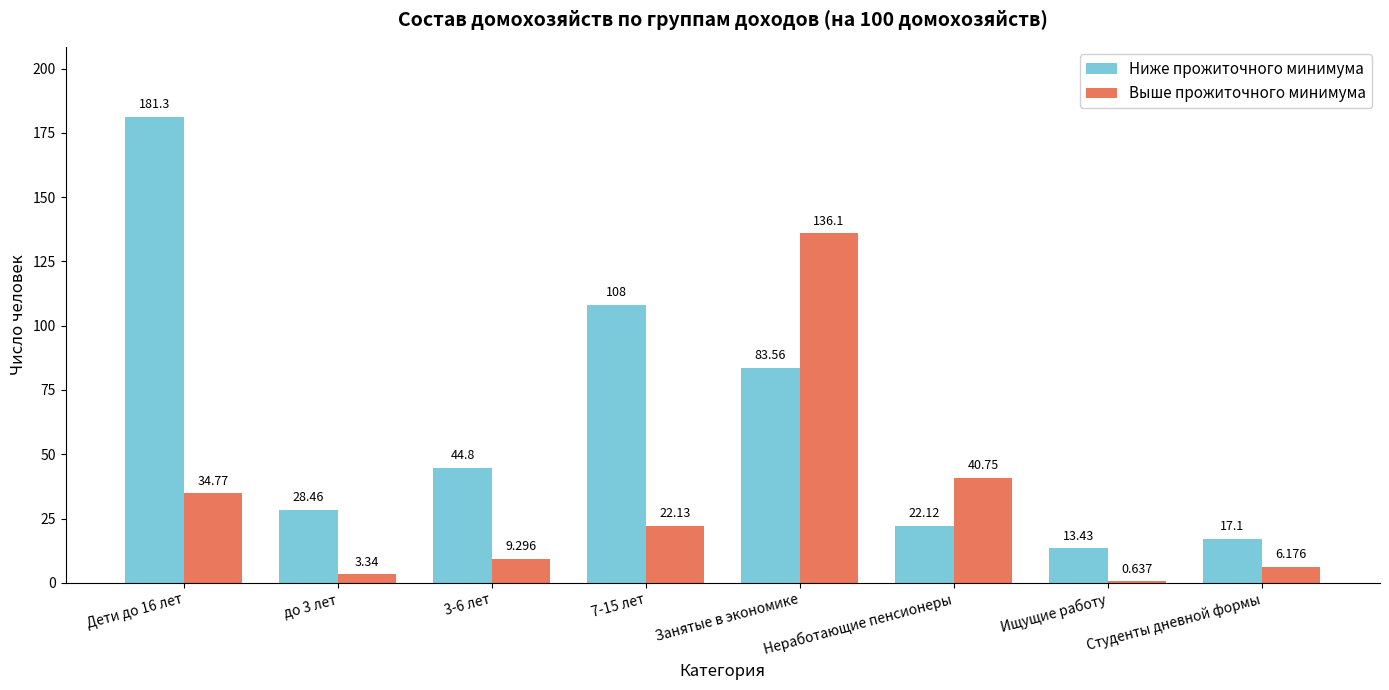

Which series has the widest spread of values?

Ниже прожиточного минимума